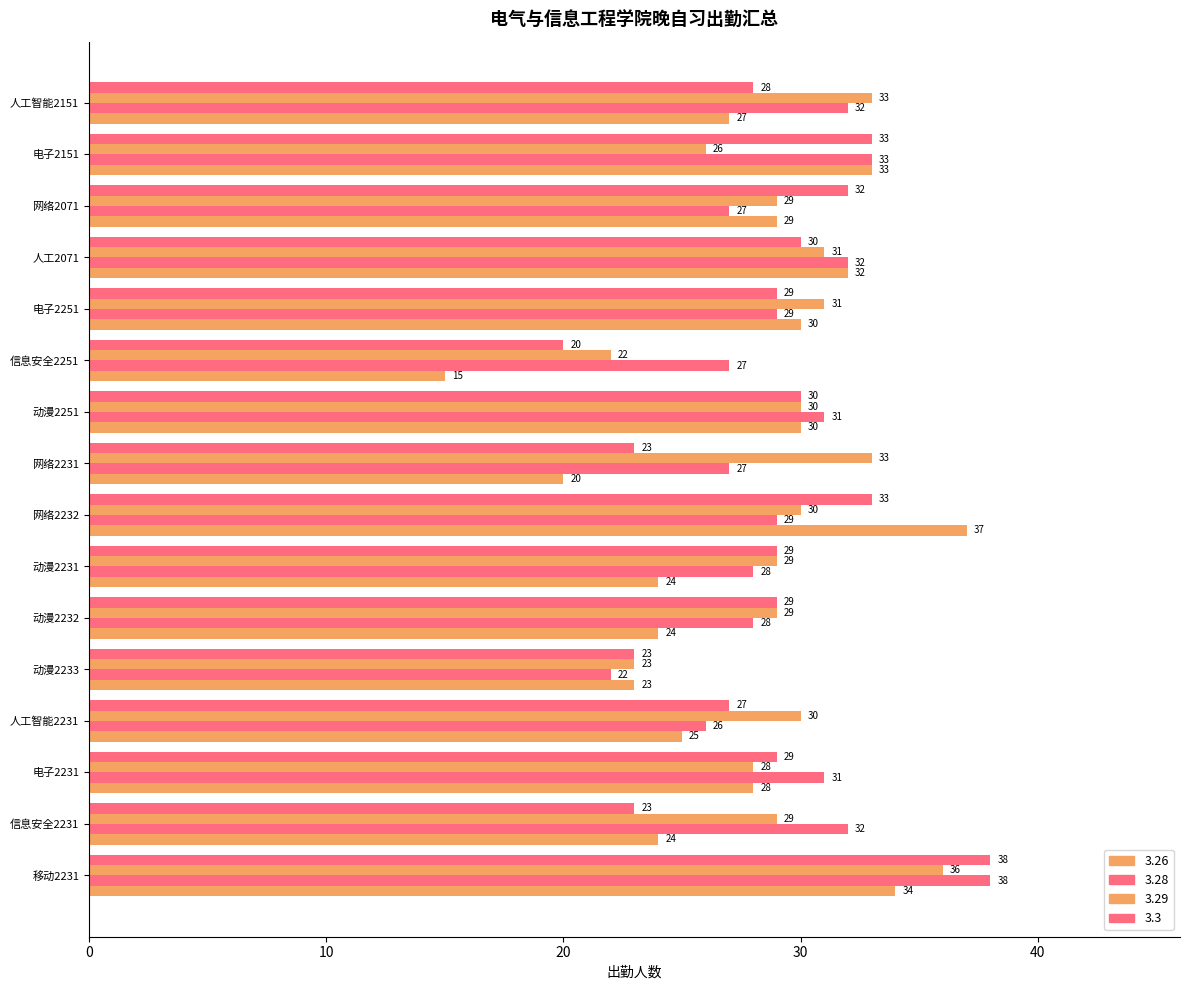

How many data points in 3.26 are less than 28?

8